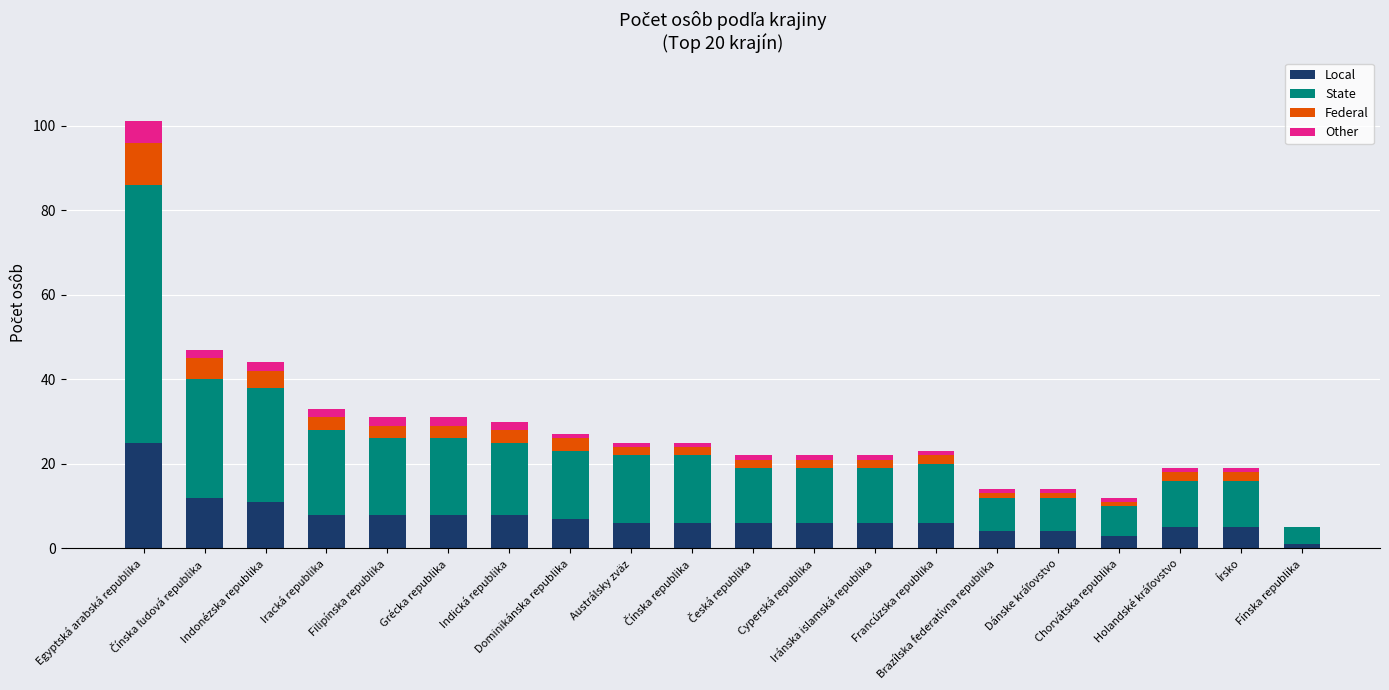

How many distinct data groups are displayed?

4